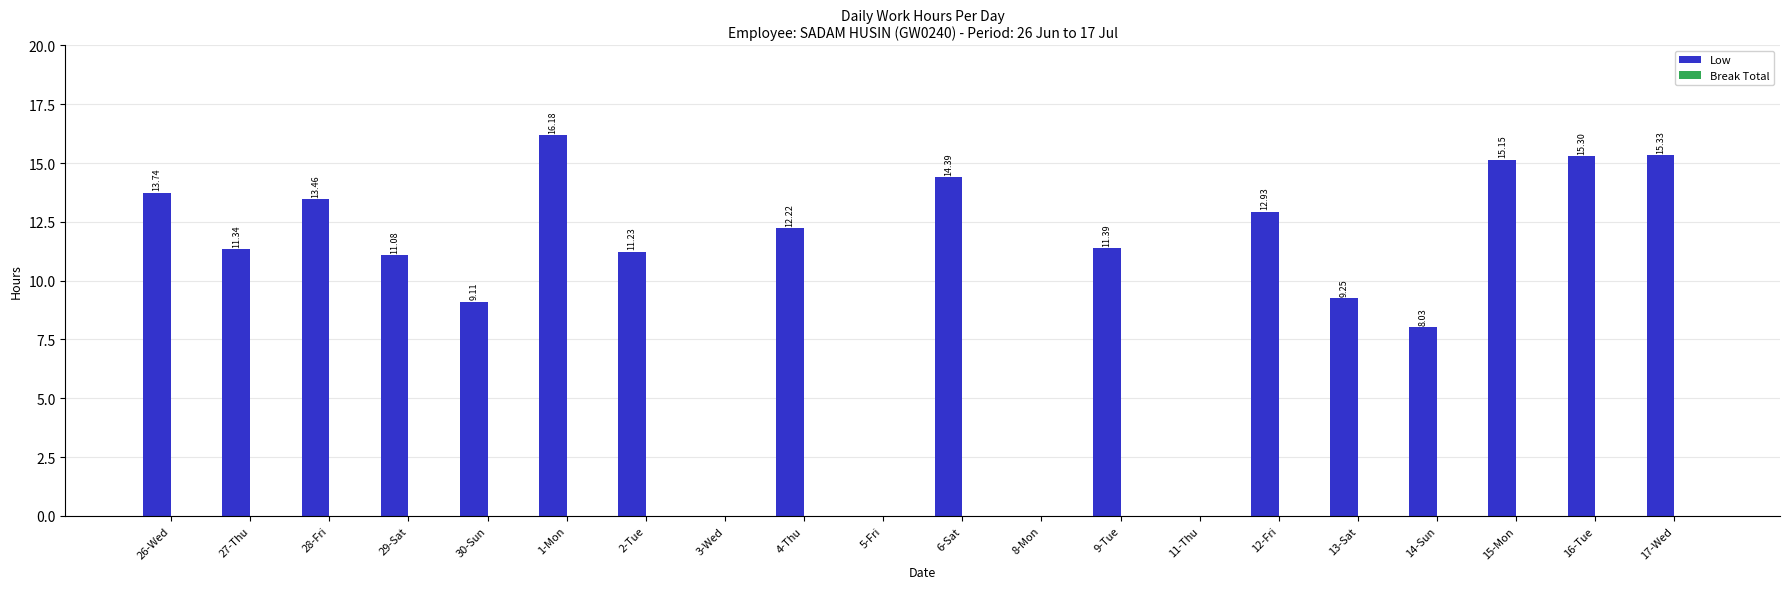

Approximately how many times larger is the value at 2-Tue compared to 16-Tue?

0.7